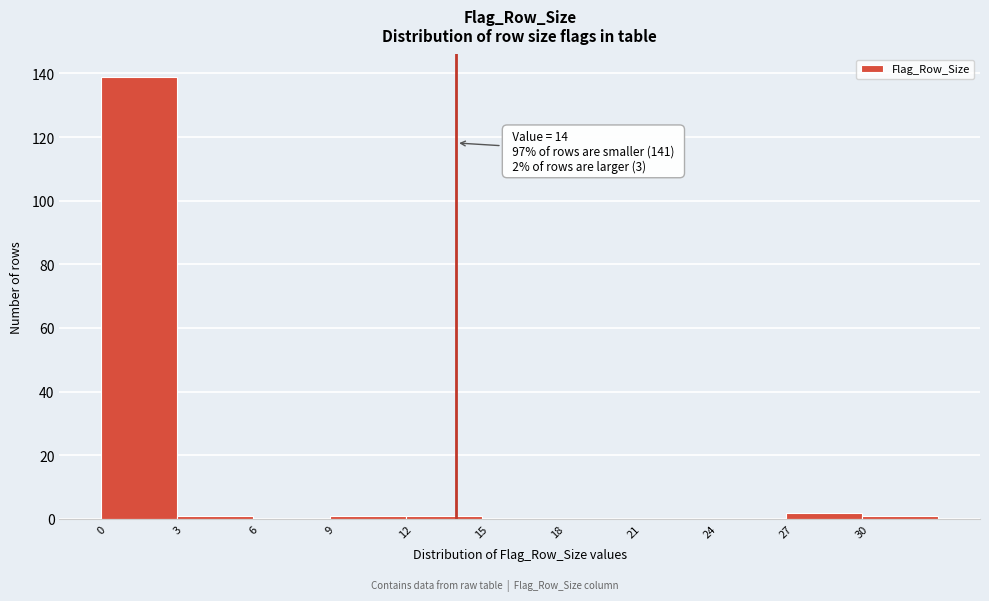

Which range on the x-axis has the tallest bar?

0 to 3